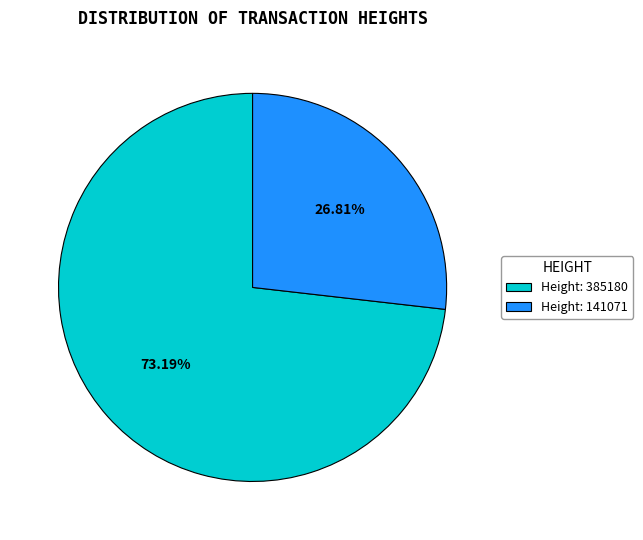

Between Height: 141071 and Height: 385180, which is larger?

Height: 385180